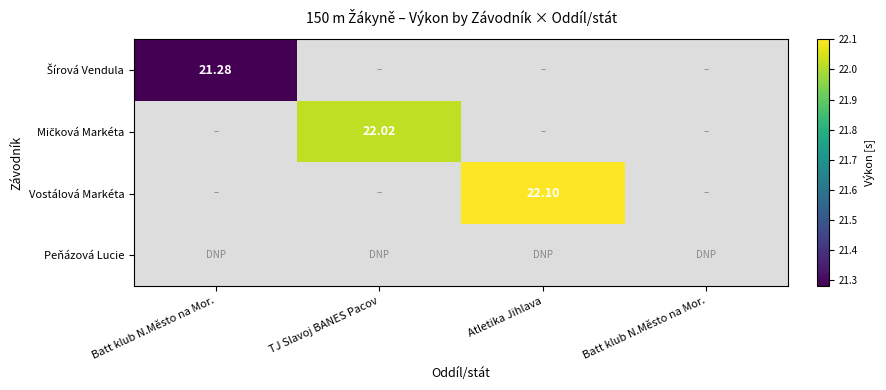

Rank the series by their maximum value, from lowest to highest.

Šírová Vendula, Mičková Markéta, Vostálová Markéta, Peňázová Lucie